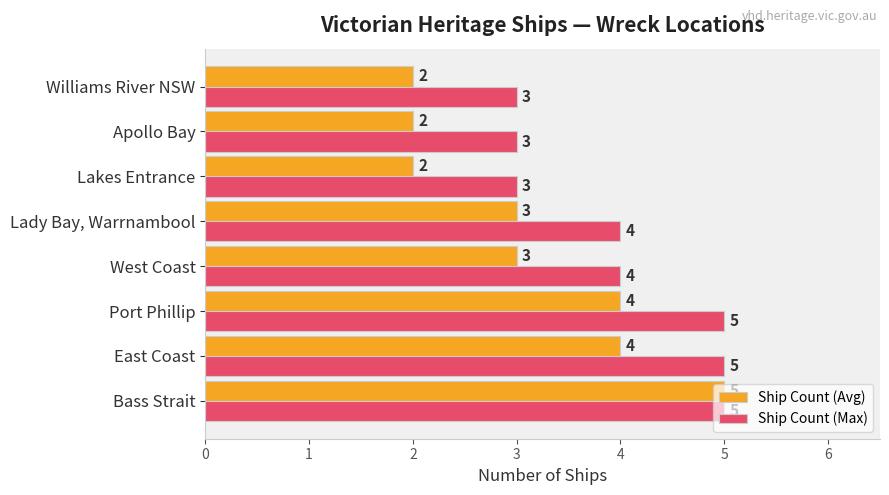

What is the total value across all series at West Coast?

7